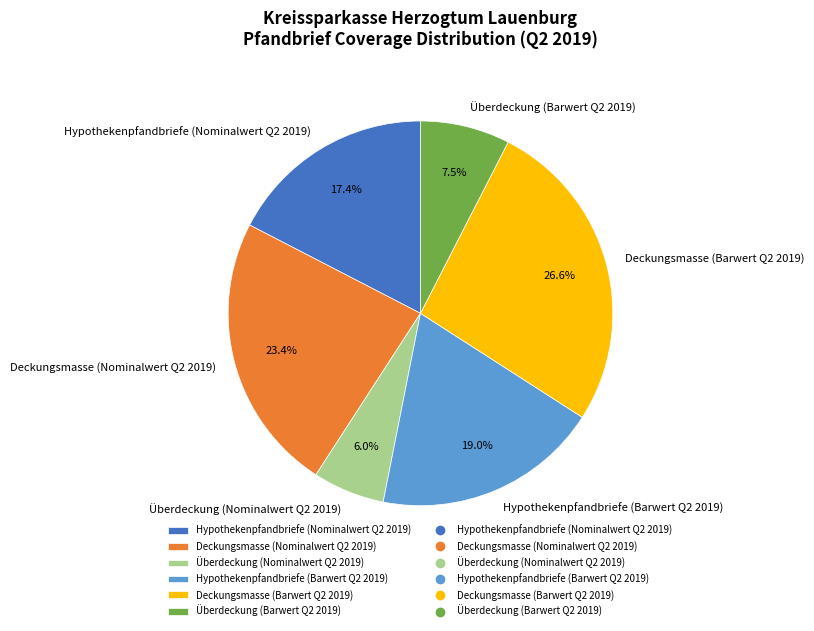

Is it true that Hypothekenpfandbriefe (Barwert Q2 2019) is 30% of the pie?

False